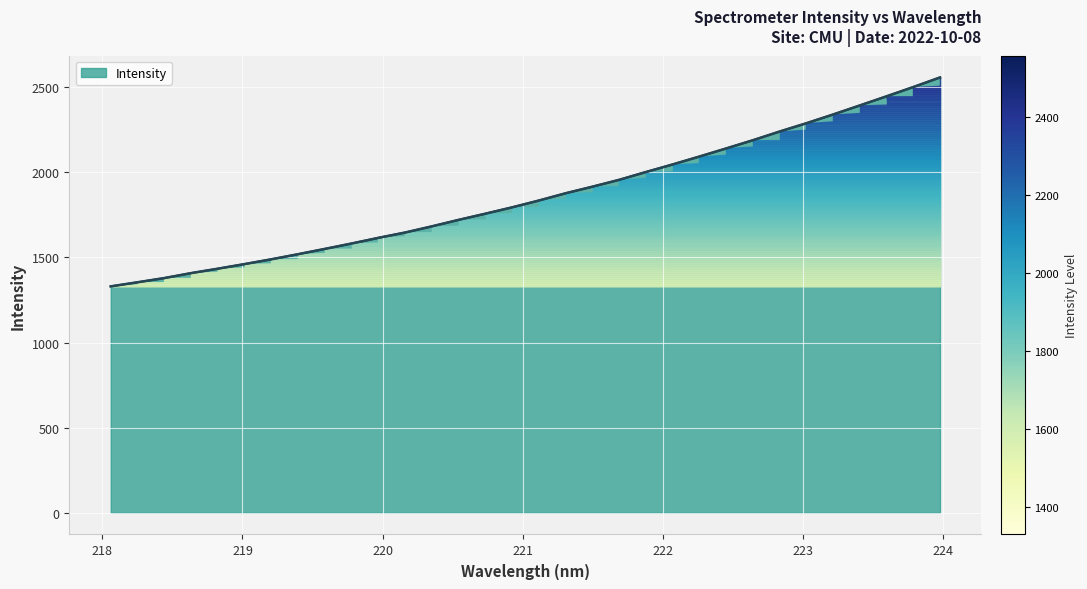

What is the smallest value displayed?

1329.8